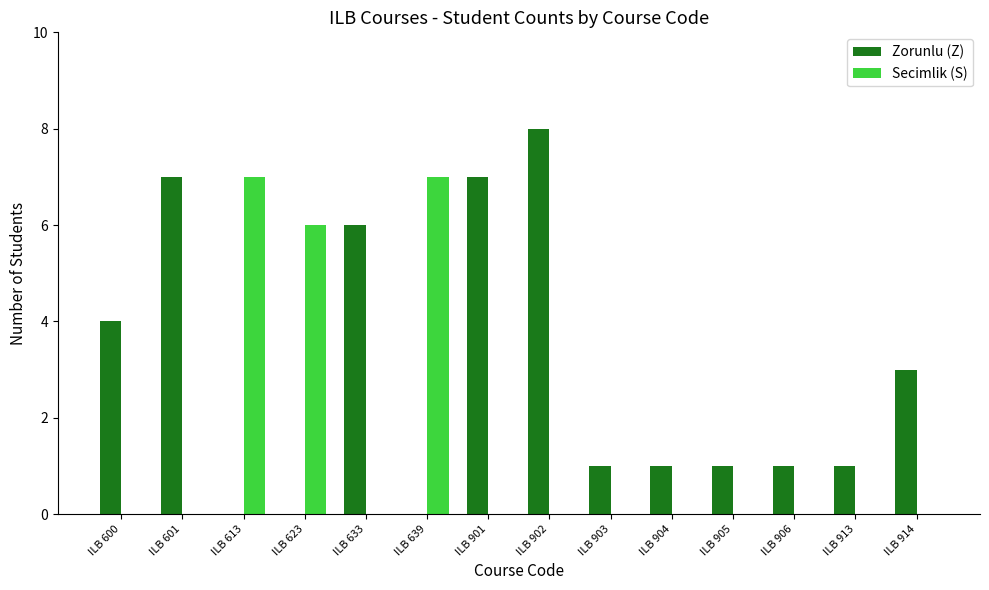

What is the total value across all series at ILB 901?

7